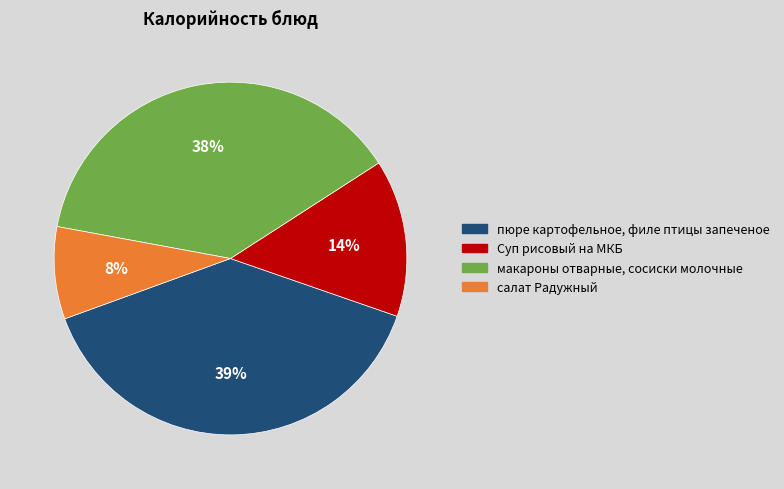

What percentage is the пюре картофельное, филе птицы запеченое slice, to the nearest percent?

39%